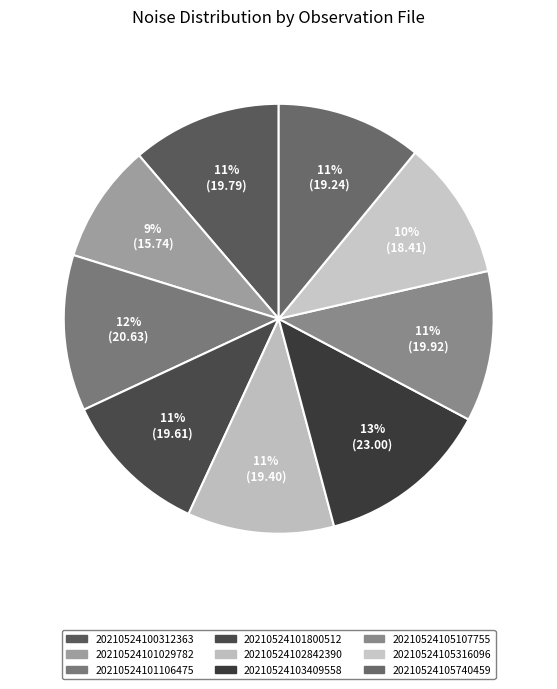

Rank the categories by value from lowest to highest.

20210524101029782, 20210524105316096, 20210524105740459, 20210524102842390, 20210524101800512, 20210524100312363, 20210524105107755, 20210524101106475, 20210524103409558